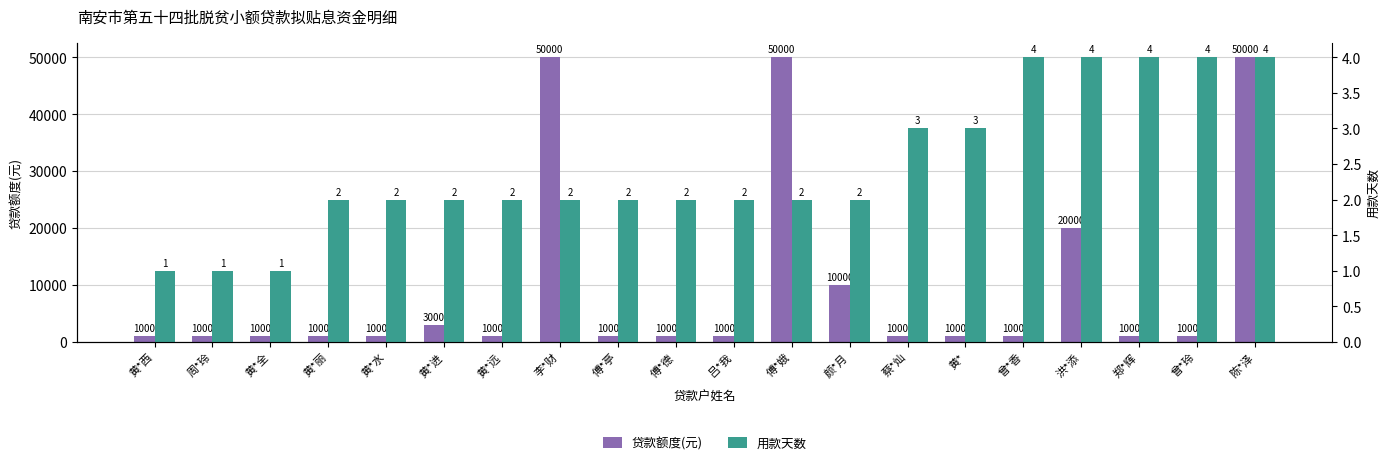

At which category is the sum across all series the highest?

陈*泽